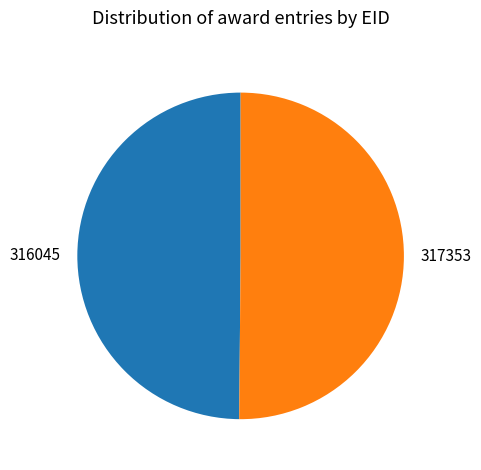

Is the sum of 317353 and 316045 greater than half?

Yes